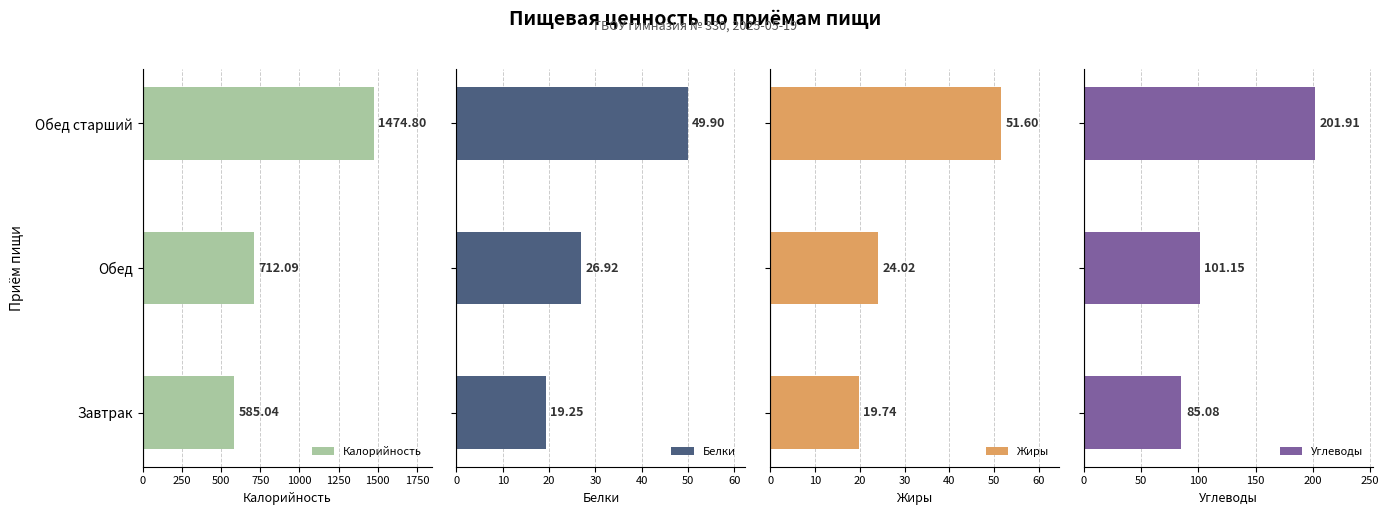

Rank the categories by Калорийность value from lowest to highest.

Завтрак, Обед, Обед старший